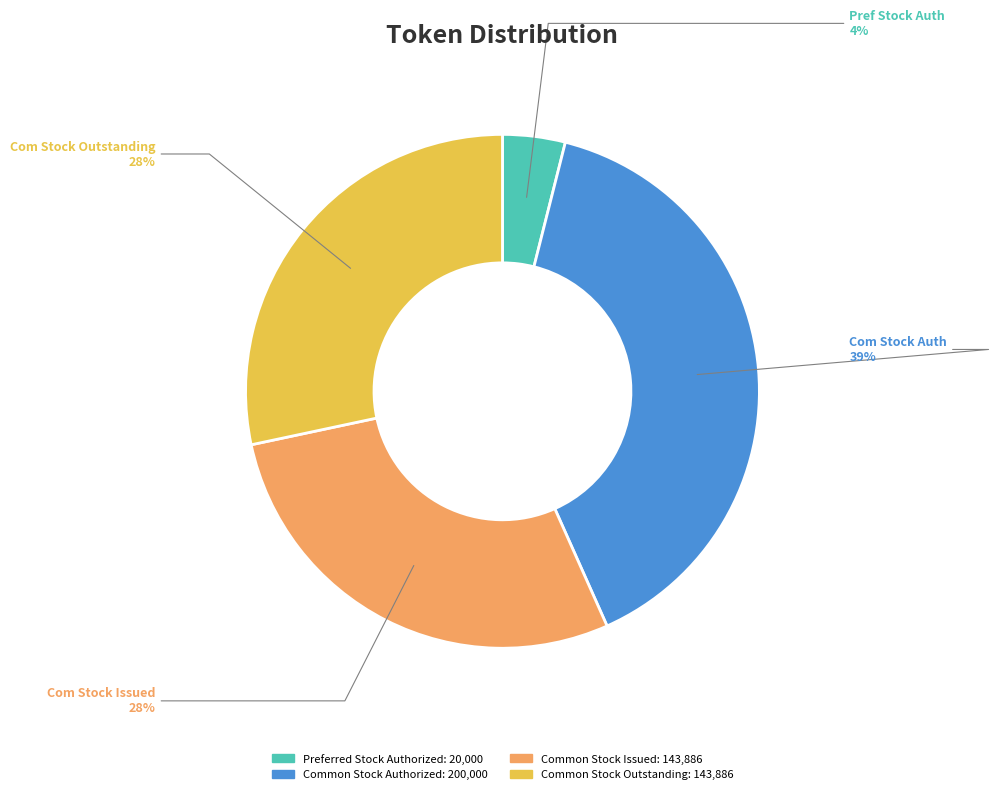

To the nearest percent, what is the difference between the largest and smallest slice percentages?

35%